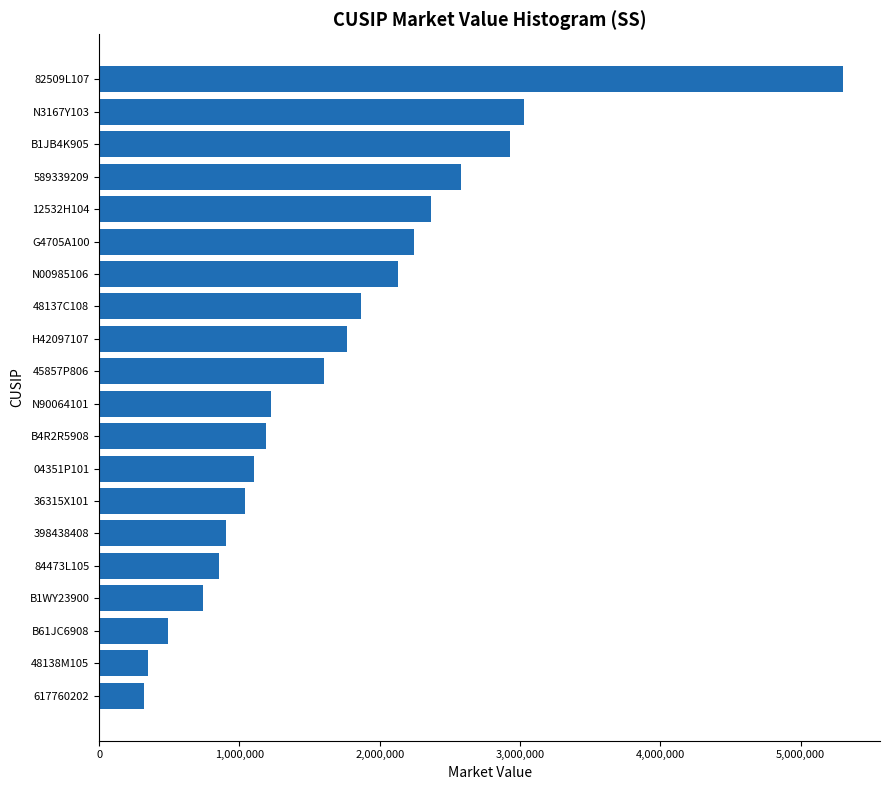

The value at 04351P101 is 1105736.0. True or false?

True